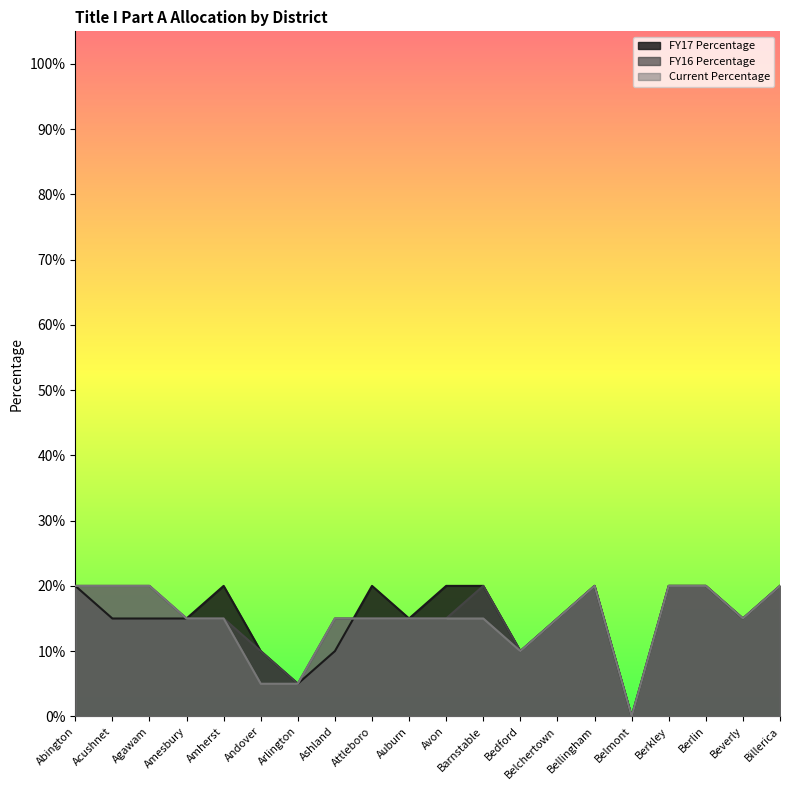

Rank the series at Billerica from lowest to highest value.

FY17 Percentage, FY16 Percentage, Current Percentage